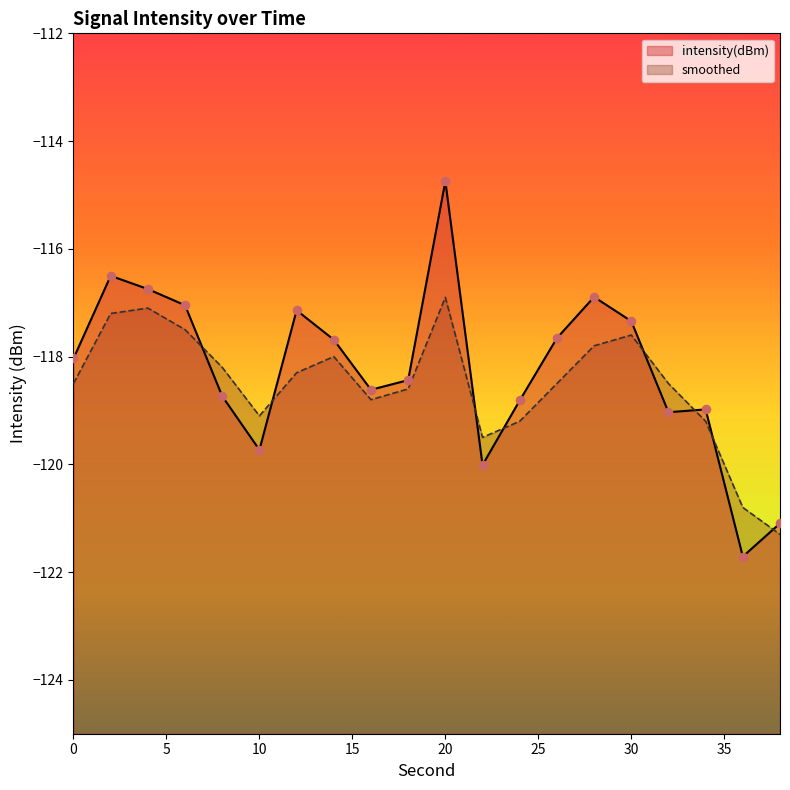

Which series reaches the maximum Y coordinate?

intensity(dBm)